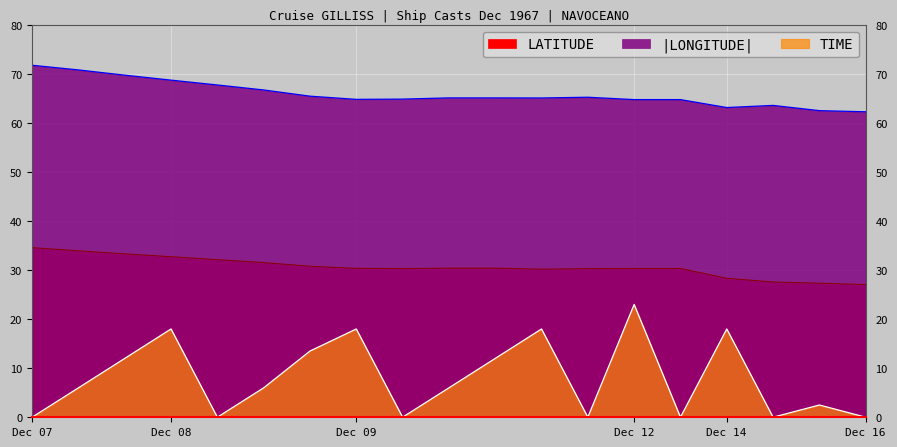

How many lines are shown in the chart?

3